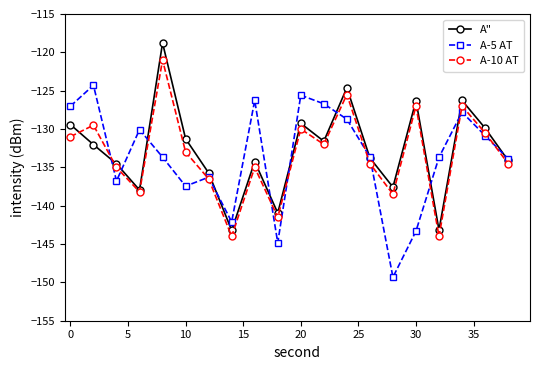

What is the value of the A" point at the 3rd from the left?

-134.5